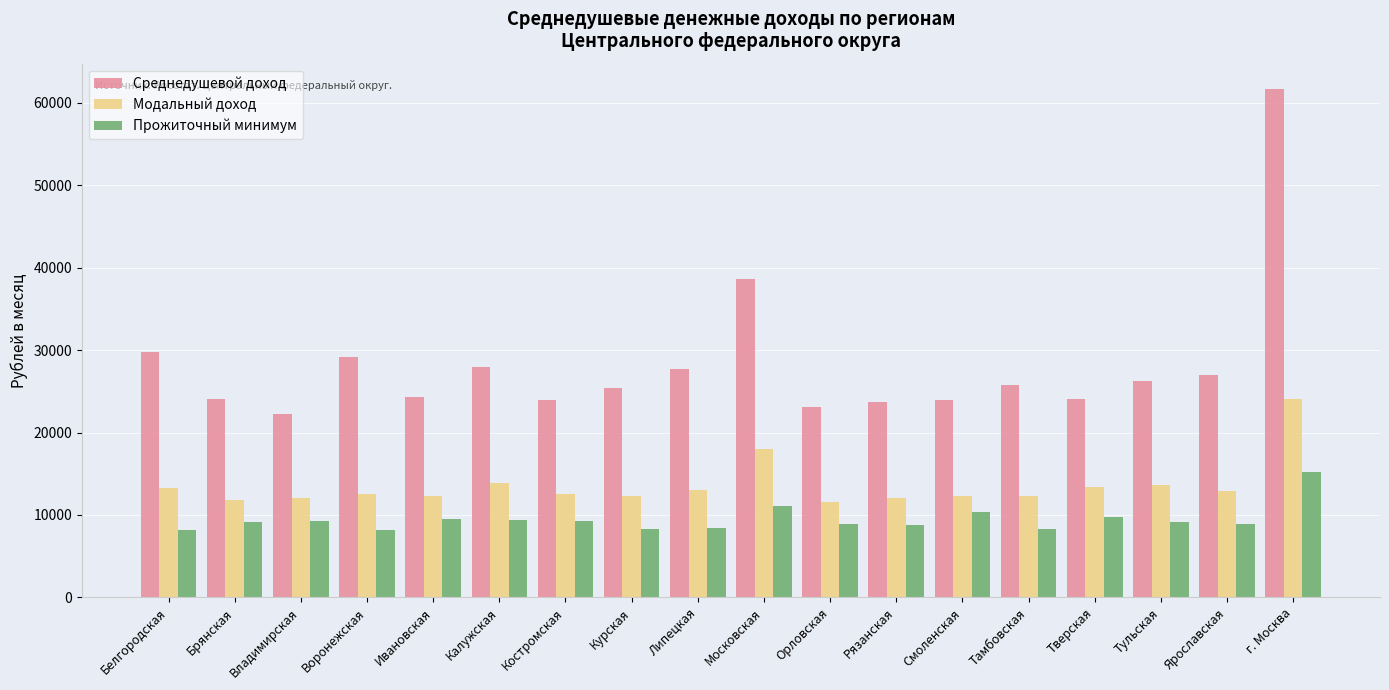

The value of Модальный доход at Рязанская is 18303.3. True or false?

False